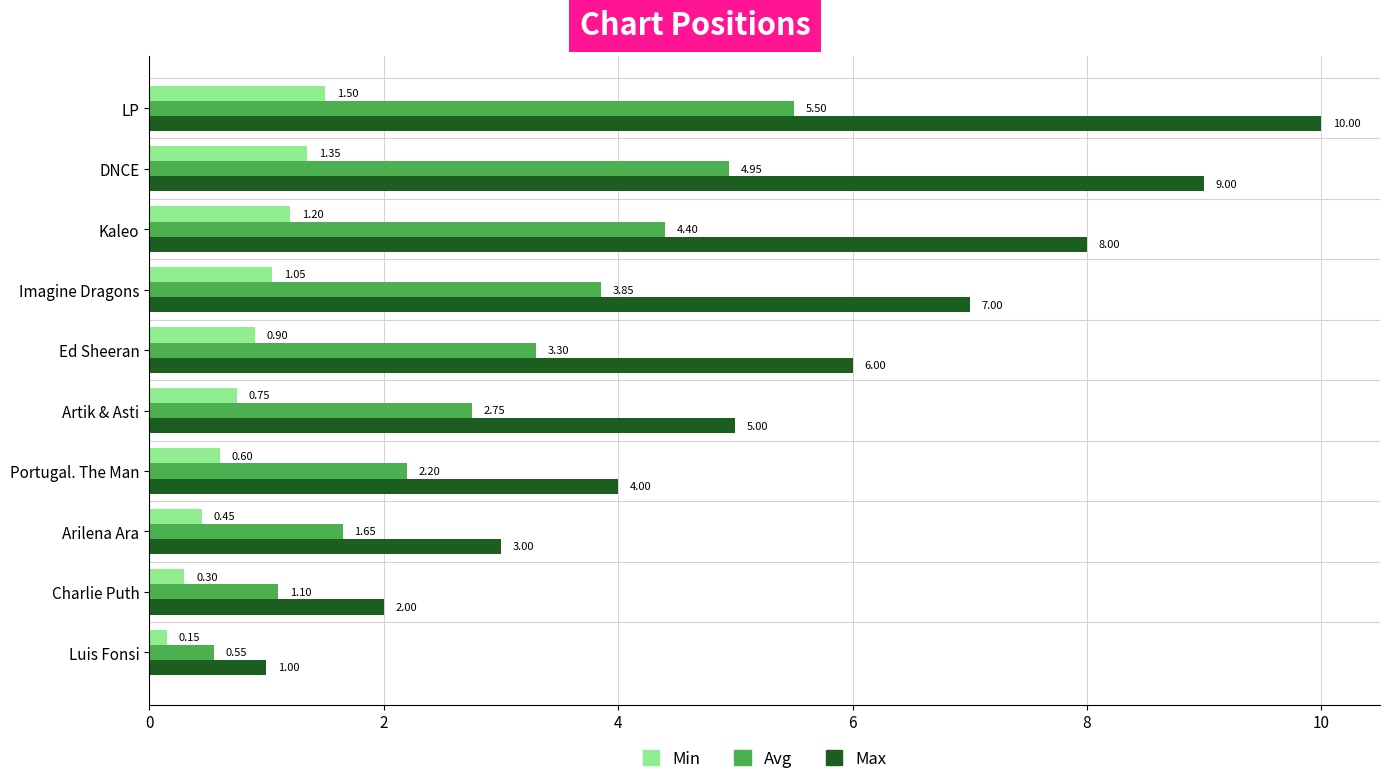

Rank the series by their maximum value, from highest to lowest.

Max, Avg, Min